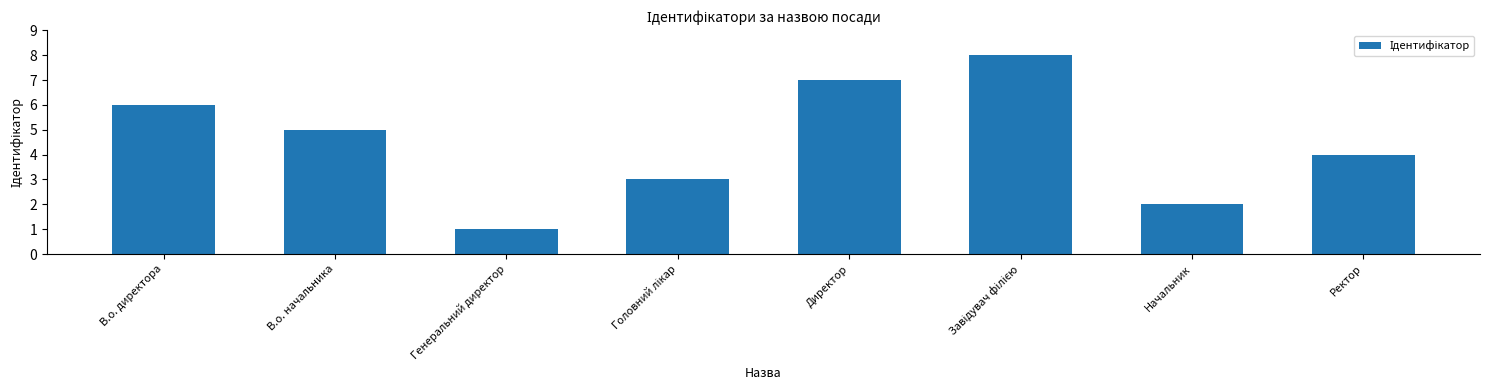

What is the maximum value shown in the chart?

8